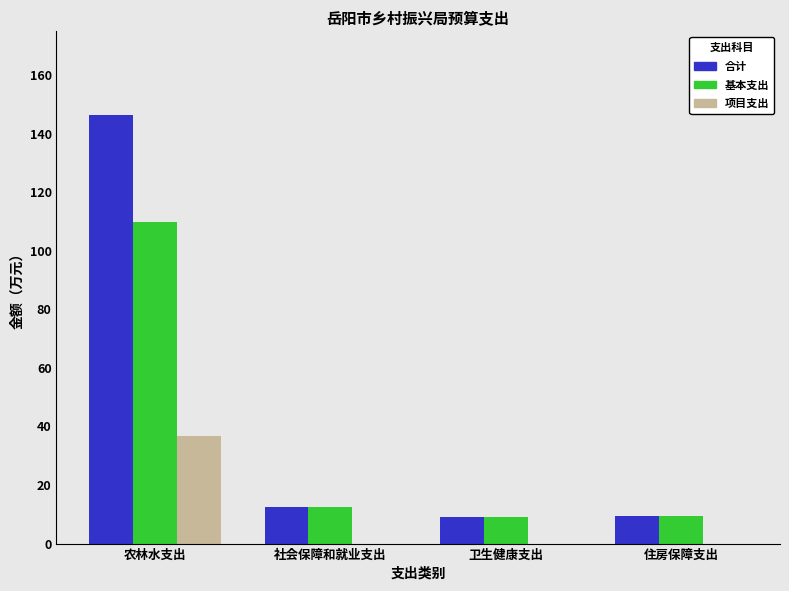

Is the value of 合计 at 农林水支出 greater than the value of 基本支出 at 住房保障支出?

Yes